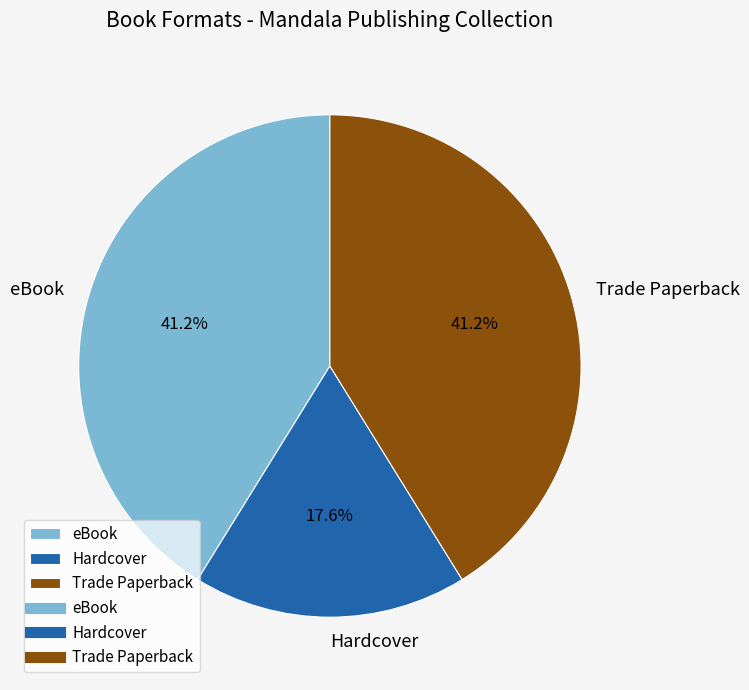

Is eBook the majority of the pie?

No